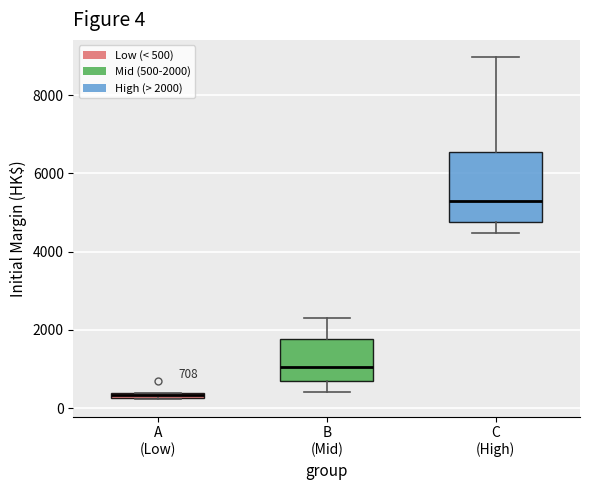

Which box's median line is the lowest?

A (Low)